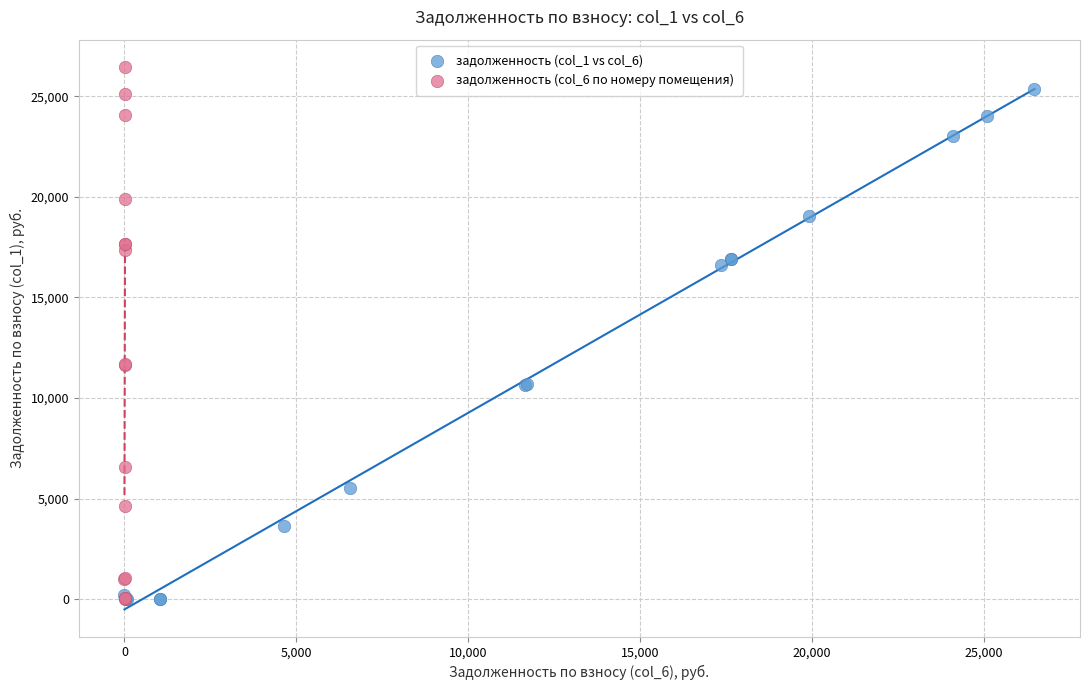

Which series has the widest spread of Y values?

задолженность (col_6 по номеру помещения)